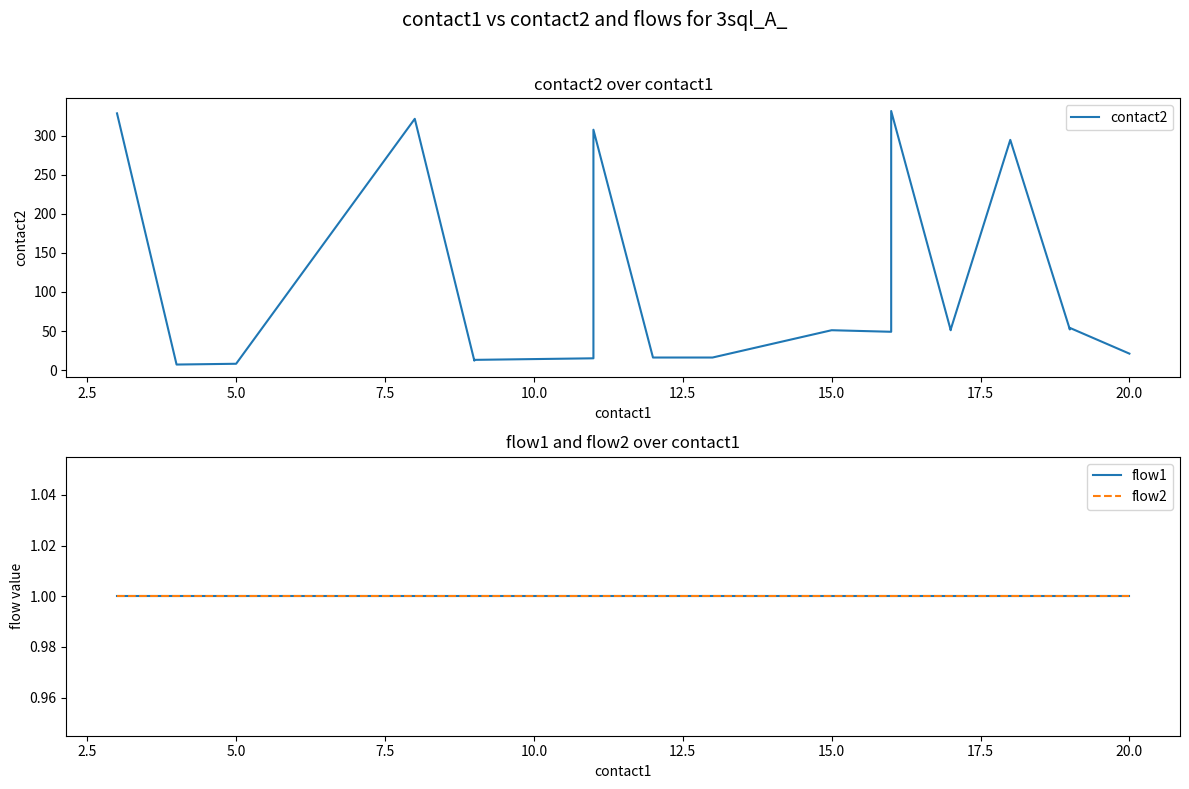

True or false: contact2 and flow1 cross at least once.

False